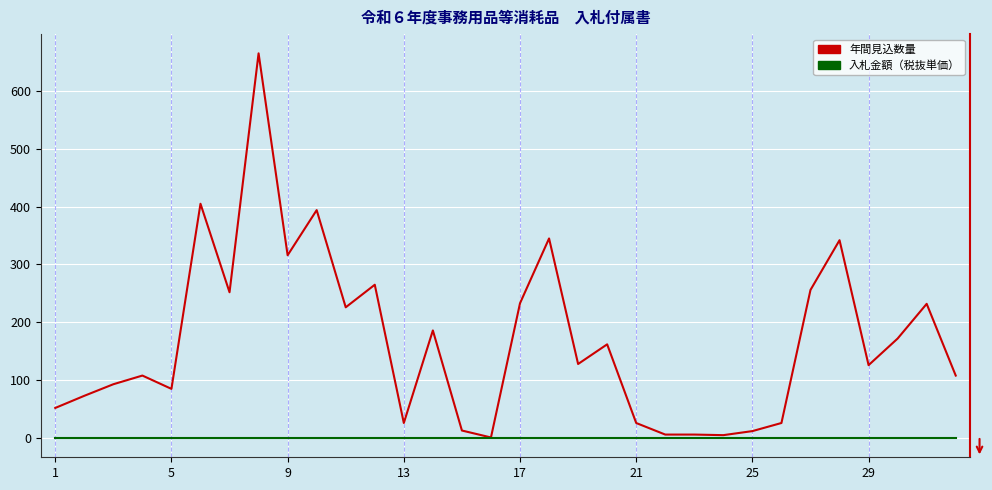

How many lines are shown in the chart?

2